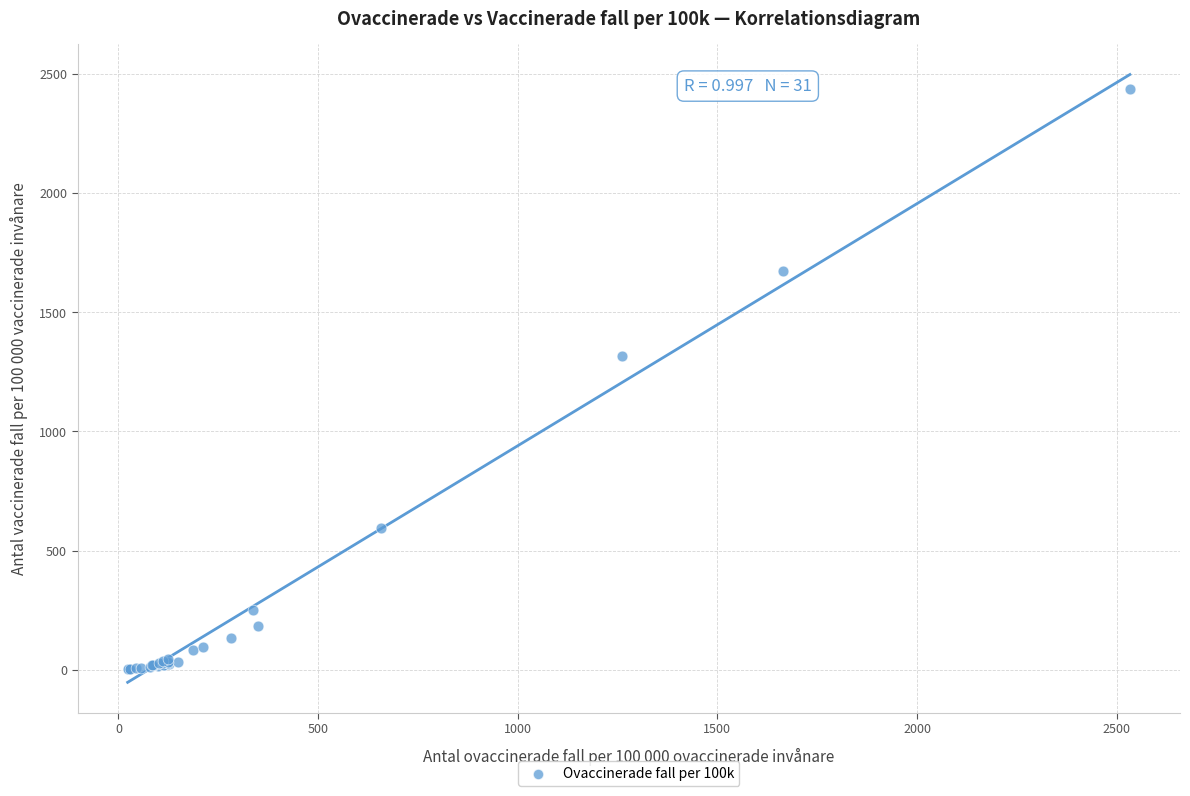

What Y value in the scatter plot is closest to 1218?

1316.2